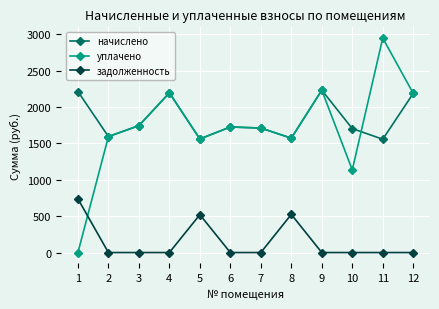

How many lines are shown in the chart?

3